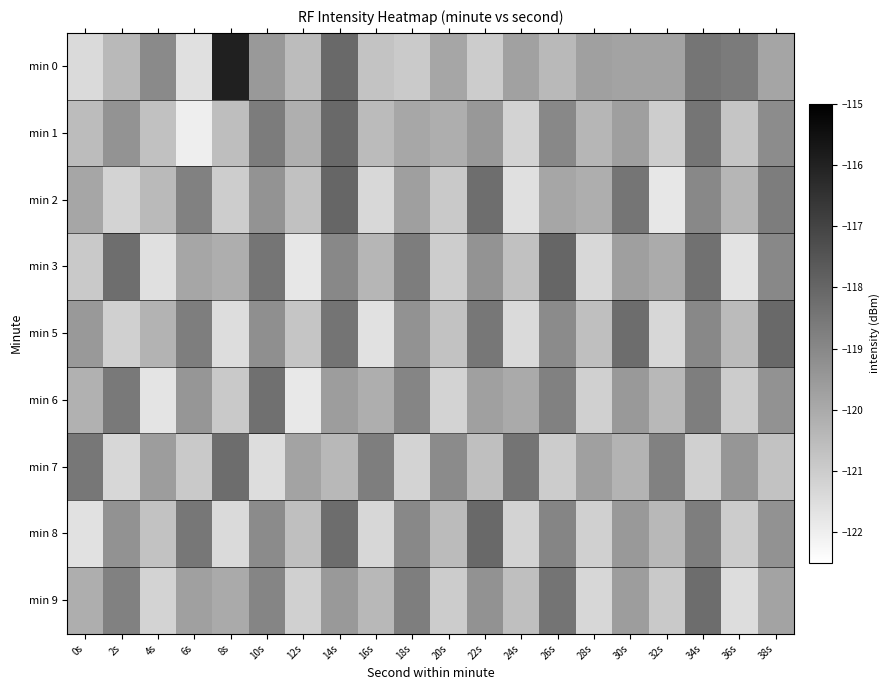

Reading left to right, list all the values displayed in this chart.

min 0: 0s=-121.4	2s=-120.4	4s=-119.0	6s=-121.6	8s=-116.0	10s=-119.5	12s=-120.5	14s=-118.1	16s=-120.8	18s=-120.9	20s=-119.9	22s=-121.0	24s=-119.7	26s=-120.4	28s=-119.7	30s=-119.8	32s=-119.8	34s=-118.4	36s=-118.6	38s=-119.9
min 1: 0s=-120.5	2s=-119.4	4s=-120.7	6s=-122.0	8s=-120.6	10s=-118.7	12s=-120.2	14s=-118.1	16s=-120.5	18s=-119.9	20s=-120.1	22s=-119.5	24s=-121.2	26s=-119.0	28s=-120.3	30s=-119.7	32s=-121.0	34s=-118.5	36s=-120.8	38s=-119.1
min 2: 0s=-119.9	2s=-121.2	4s=-120.5	6s=-118.8	8s=-121.0	10s=-119.3	12s=-120.7	14s=-118.0	16s=-121.3	18s=-119.7	20s=-120.9	22s=-118.2	24s=-121.6	26s=-119.9	28s=-120.1	30s=-118.5	32s=-121.8	34s=-119.0	36s=-120.3	38s=-118.7
min 3: 0s=-120.9	2s=-118.2	4s=-121.6	6s=-119.9	8s=-120.1	10s=-118.5	12s=-121.8	14s=-119.0	16s=-120.3	18s=-118.7	20s=-121.0	22s=-119.3	24s=-120.7	26s=-118.0	28s=-121.3	30s=-119.7	32s=-120.0	34s=-118.3	36s=-121.7	38s=-119.0
min 5: 0s=-119.5	2s=-121.1	4s=-120.3	6s=-118.7	8s=-121.5	10s=-119.2	12s=-120.8	14s=-118.4	16s=-121.6	18s=-119.3	20s=-120.7	22s=-118.5	24s=-121.4	26s=-119.1	28s=-120.6	30s=-118.2	32s=-121.3	34s=-119.0	36s=-120.5	38s=-118.1
min 6: 0s=-120.2	2s=-118.6	4s=-121.7	6s=-119.4	8s=-120.9	10s=-118.3	12s=-121.8	14s=-119.6	16s=-120.1	18s=-118.9	20s=-121.2	22s=-119.7	24s=-120.0	26s=-118.8	28s=-121.1	30s=-119.5	32s=-120.4	34s=-118.7	36s=-121.0	38s=-119.3
min 7: 0s=-118.5	2s=-121.3	4s=-119.6	6s=-120.9	8s=-118.2	10s=-121.5	12s=-119.8	14s=-120.4	16s=-118.7	18s=-121.2	20s=-119.1	22s=-120.6	24s=-118.4	26s=-121.0	28s=-119.7	30s=-120.3	32s=-118.8	34s=-121.1	36s=-119.4	38s=-120.7
min 8: 0s=-121.6	2s=-119.3	4s=-120.7	6s=-118.5	8s=-121.4	10s=-119.1	12s=-120.6	14s=-118.2	16s=-121.3	18s=-119.0	20s=-120.5	22s=-118.1	24s=-121.2	26s=-118.9	28s=-121.1	30s=-119.5	32s=-120.4	34s=-118.7	36s=-121.0	38s=-119.3
min 9: 0s=-120.1	2s=-118.8	4s=-121.2	6s=-119.7	8s=-120.0	10s=-118.9	12s=-121.1	14s=-119.5	16s=-120.4	18s=-118.7	20s=-121.0	22s=-119.3	24s=-120.6	26s=-118.4	28s=-121.3	30s=-119.6	32s=-120.9	34s=-118.2	36s=-121.5	38s=-119.8